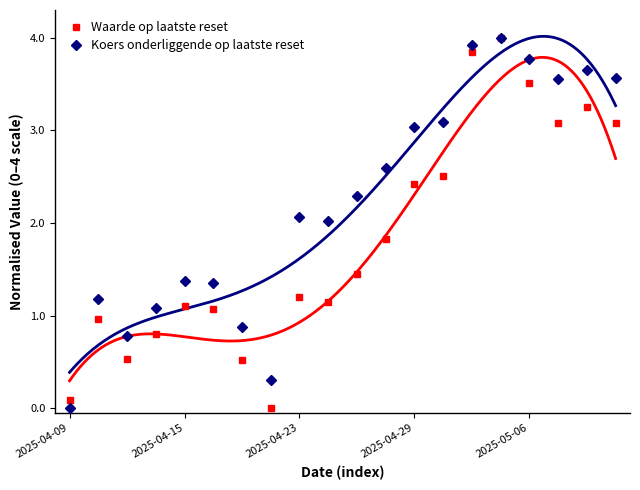

The value of Waarde op laatste reset at 11 is 0.7. True or false?

False